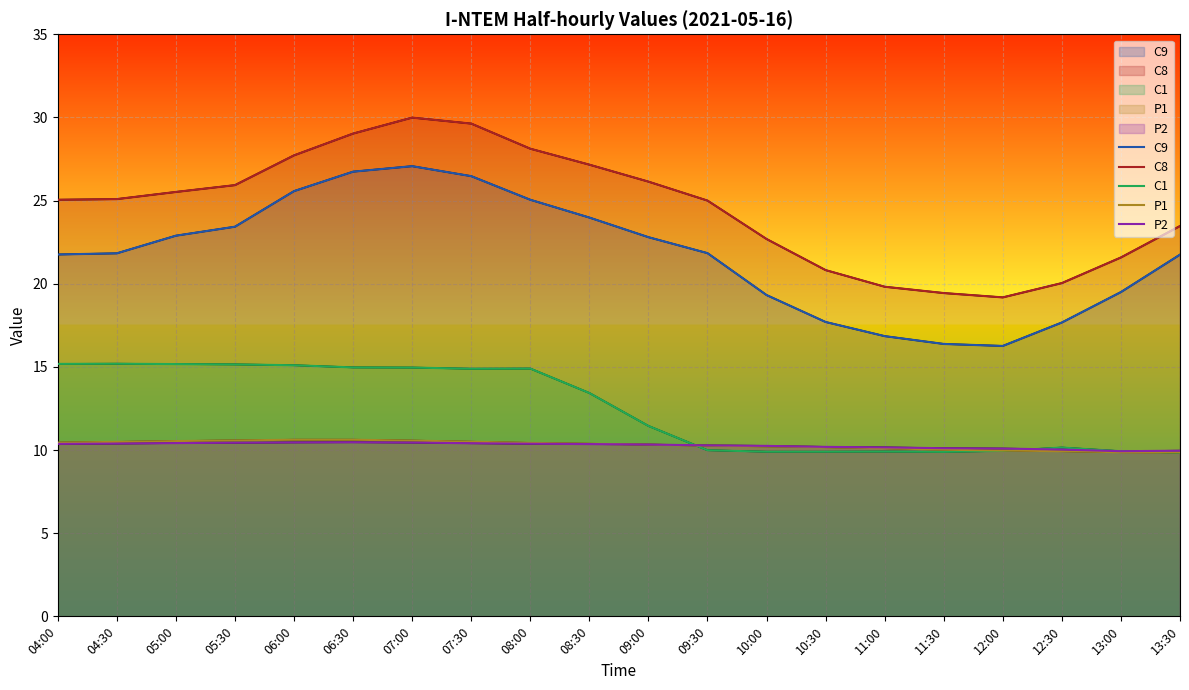

True or false: C1 has a value of 17.1 at 09:30.

False